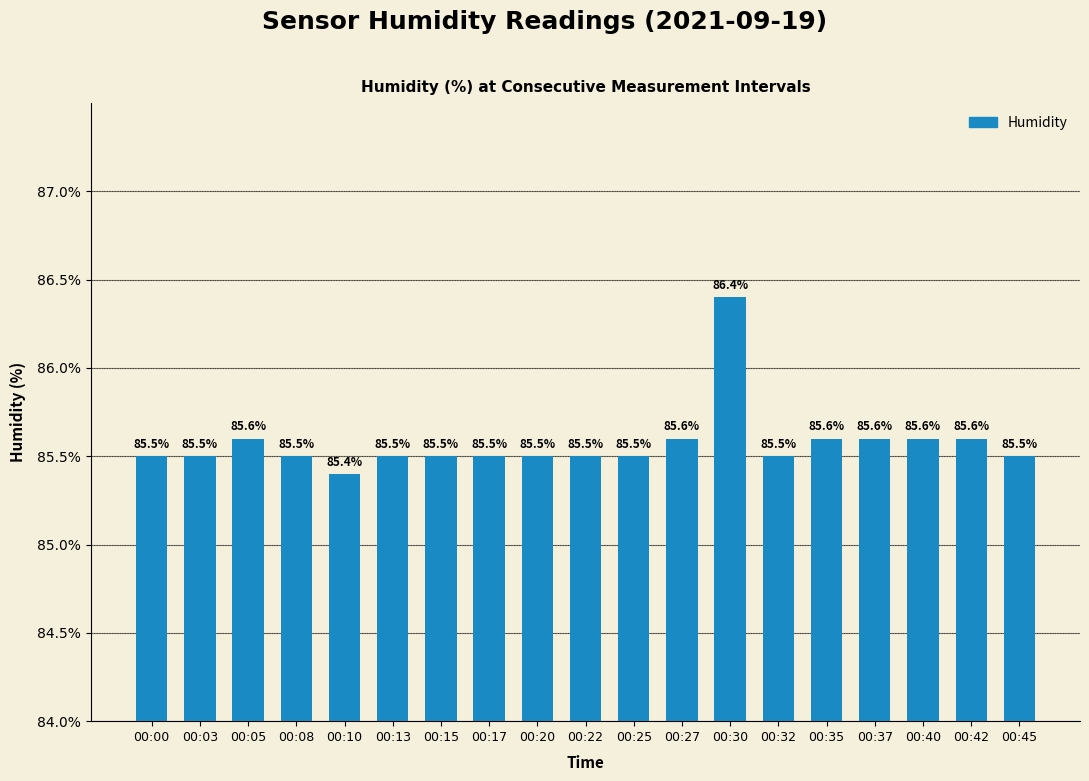

What is the minimum value shown in the chart?

85.4